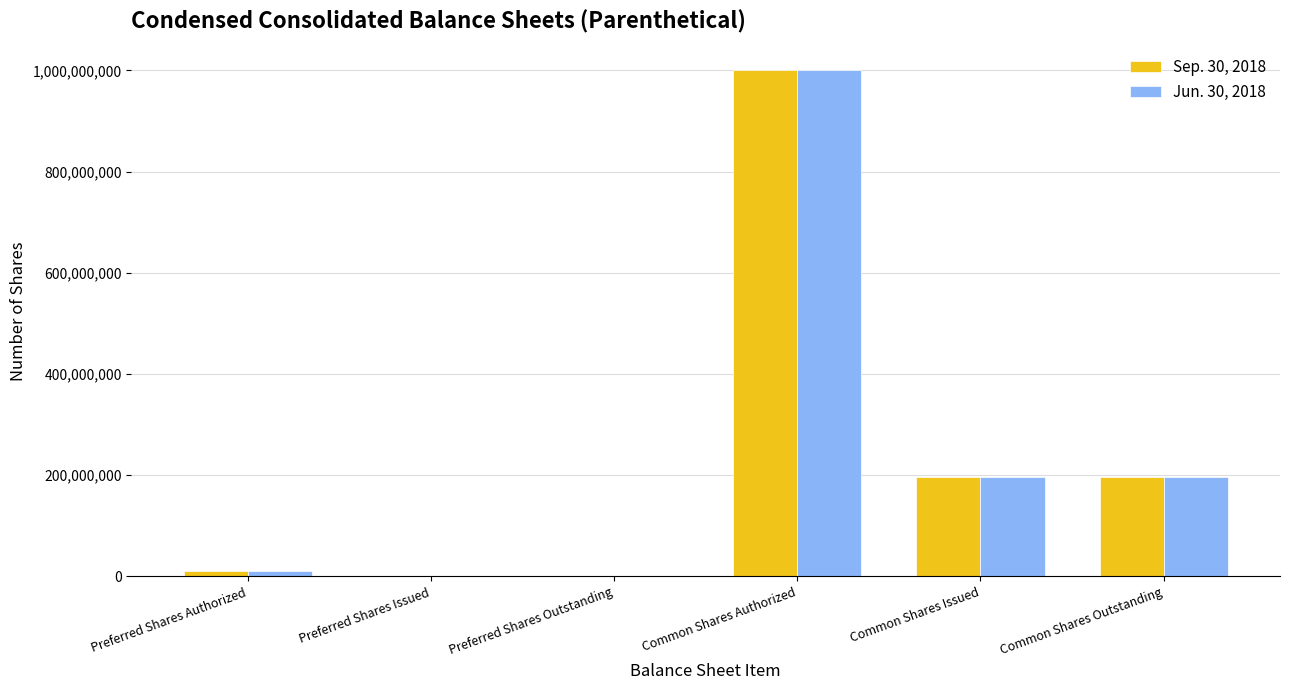

What is the total value across all series at Common Shares Authorized?

2000000000